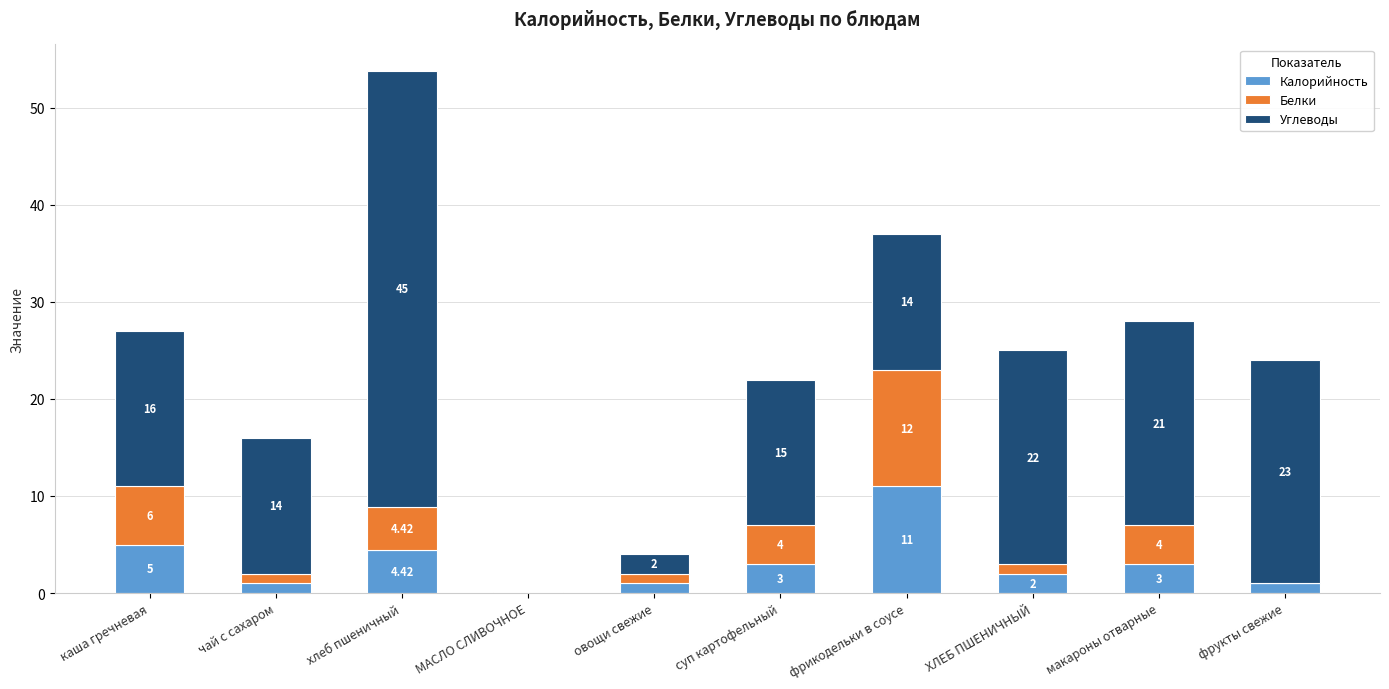

At which label is Калорийность closest to 5?

каша гречневая